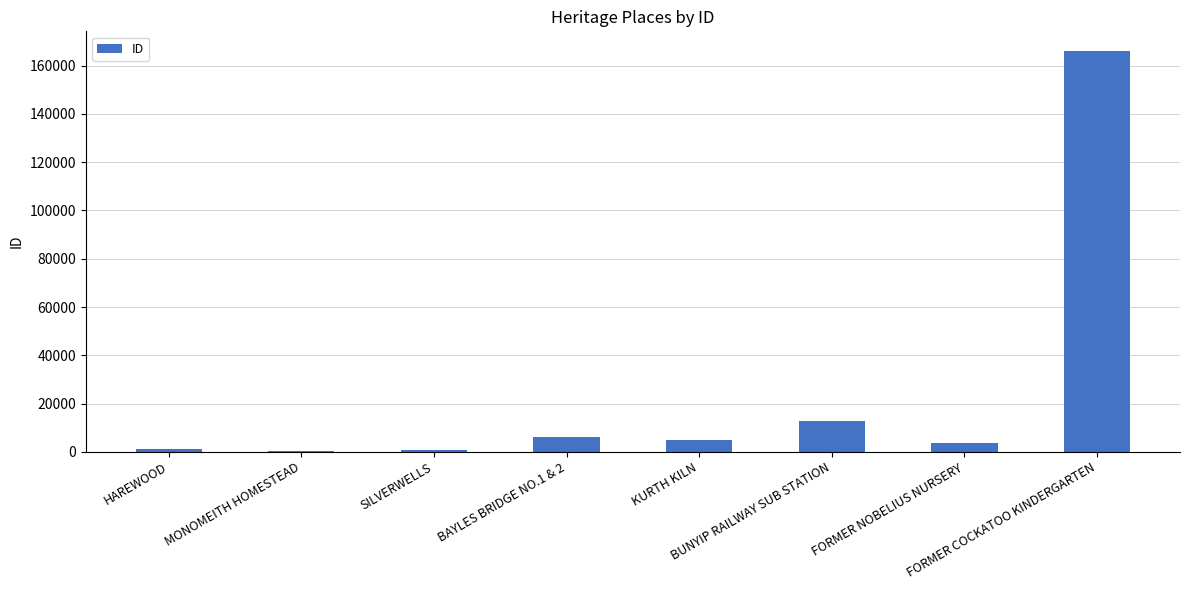

At which label does the data first exceed 4862?

BAYLES BRIDGE NO.1 & 2